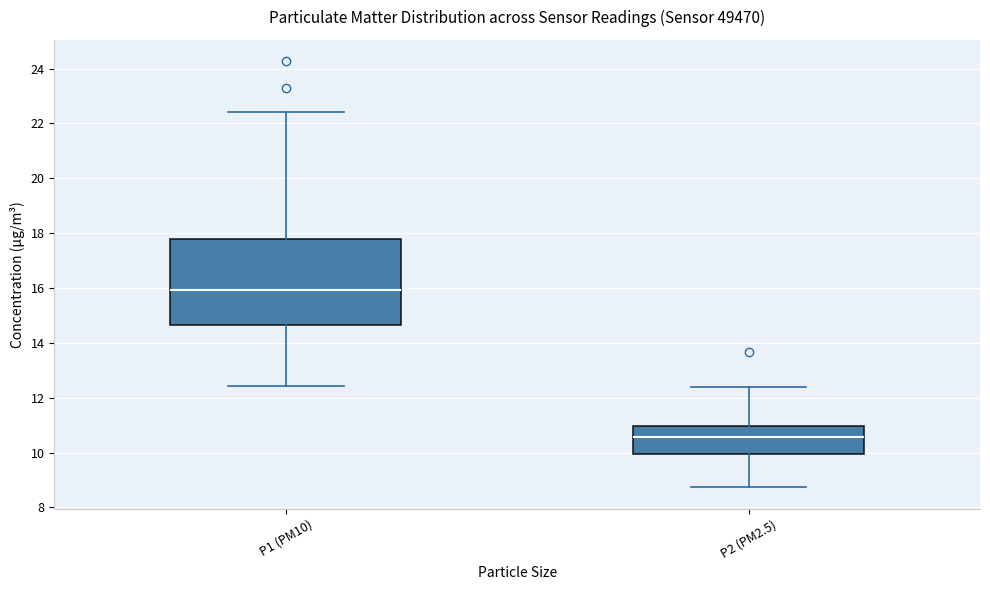

Comparing the boxes themselves (not the whiskers), which one is the tallest?

P1 (PM10)